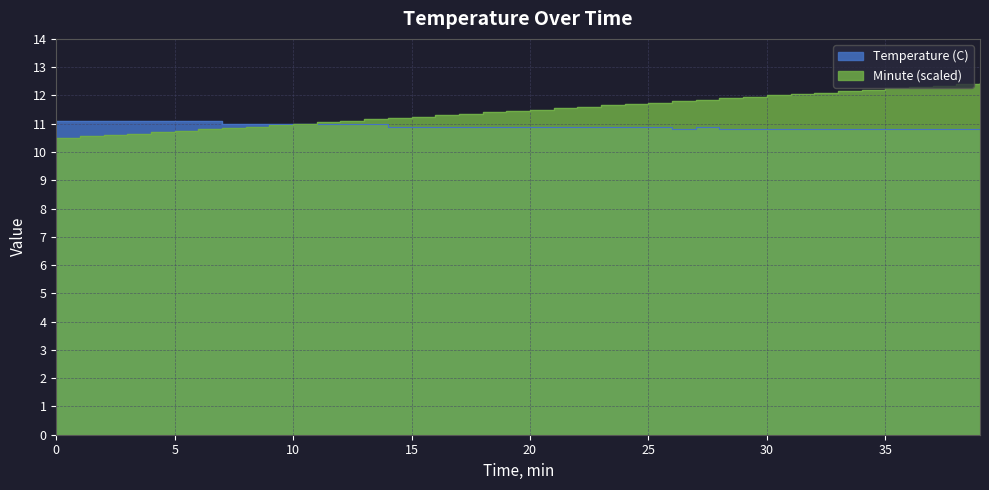

At which category is the sum across all series the highest?

39